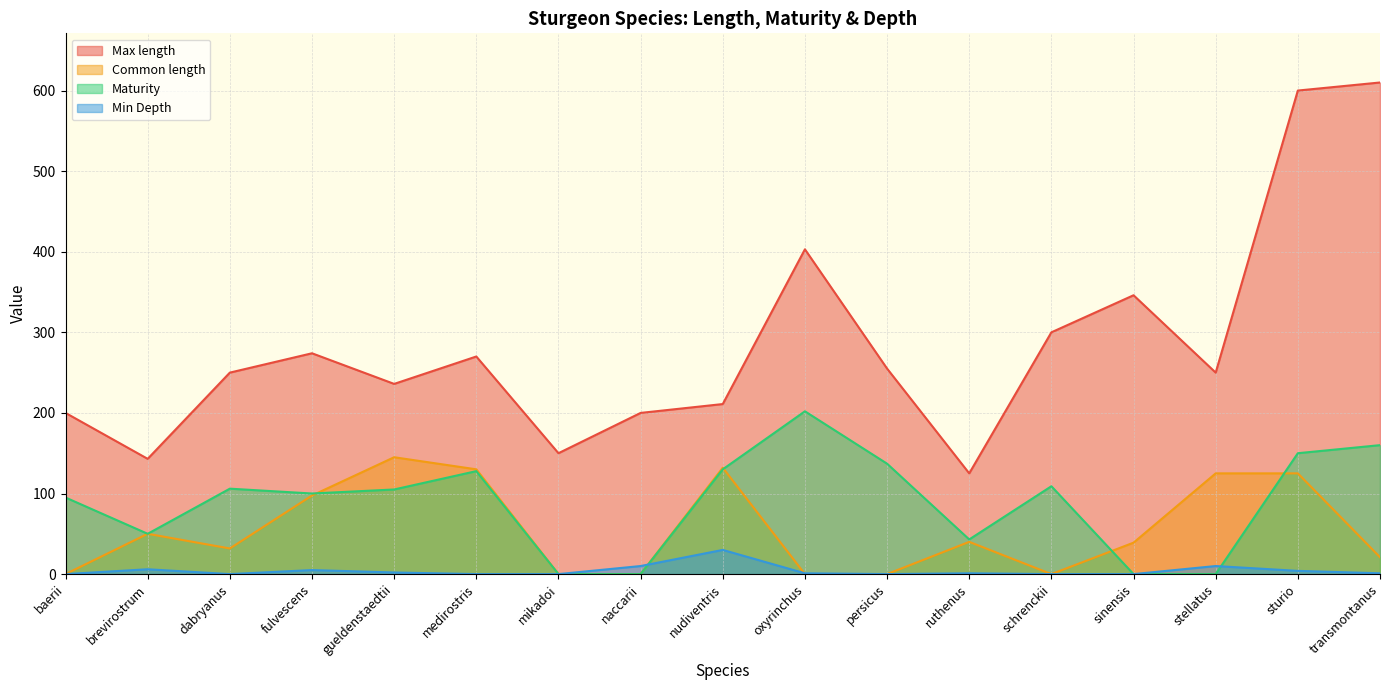

What is the difference between the maximum and minimum values in the Min Depth series?

30.0